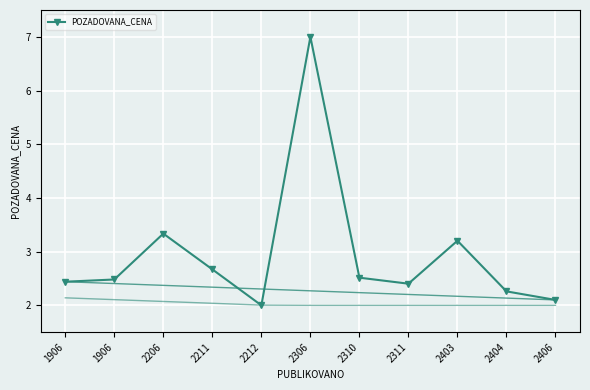

What is the difference between the second highest and second lowest values?

1.2